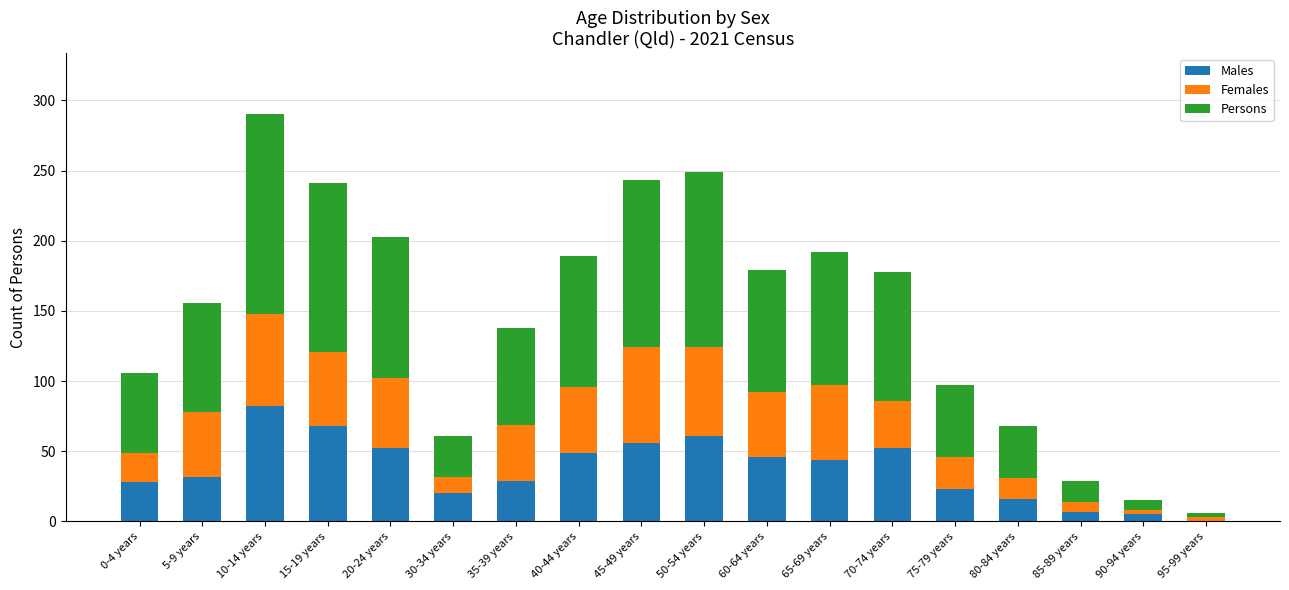

What is the highest value of the Males series?

82